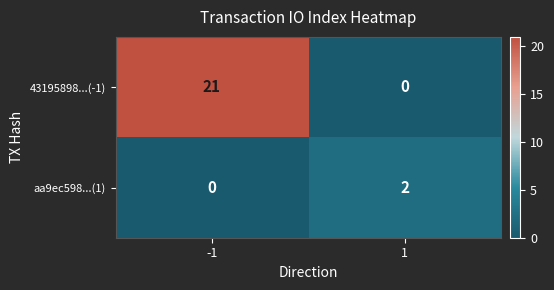

What is the difference between the highest and lowest values at -1?

21